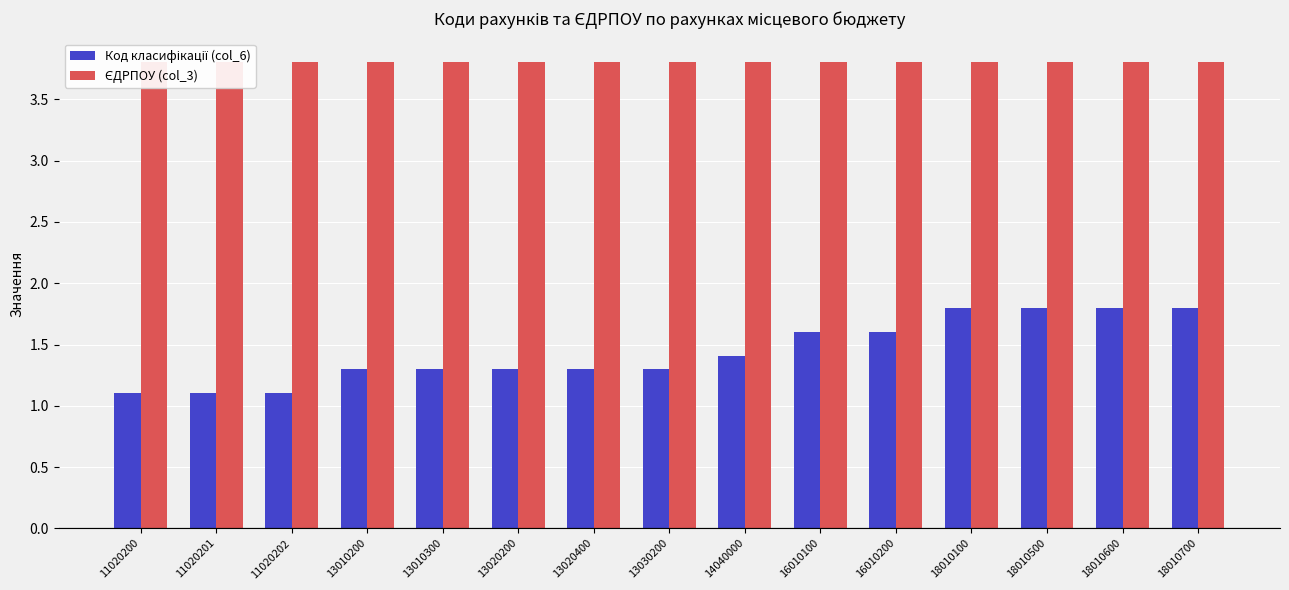

What is the difference between the maximum and minimum values in the Код класифікації (col_6) series?

0.7